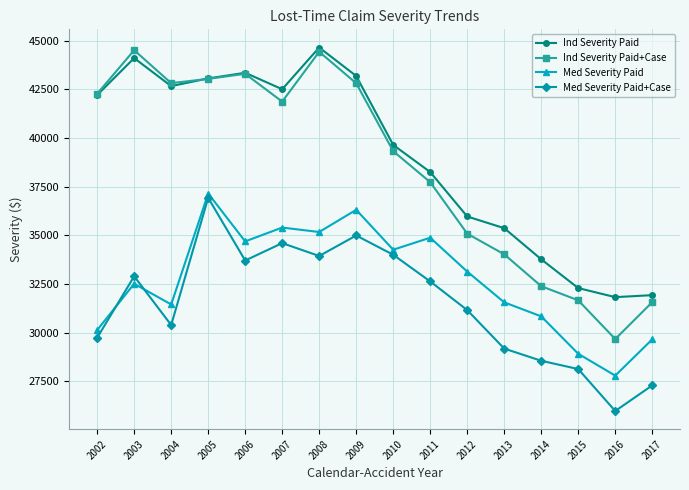

Does the chart have visible grid lines?

Yes